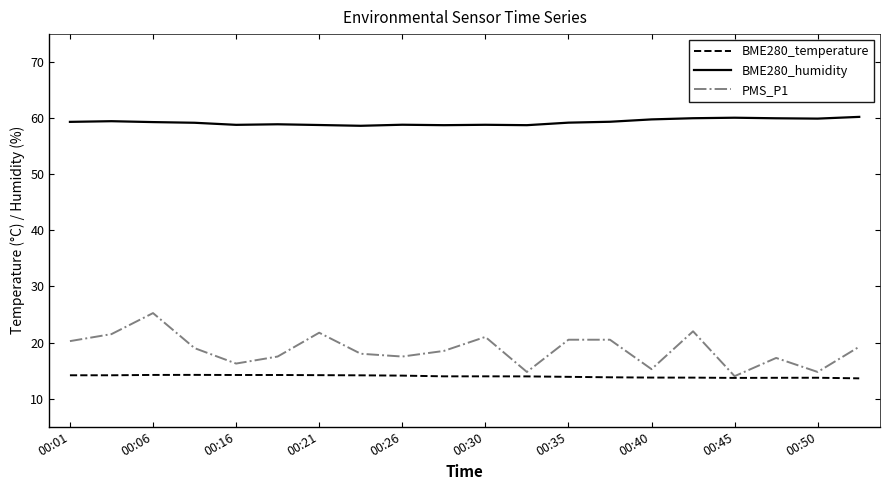

Which series has the largest range (max minus min)?

PMS_P1